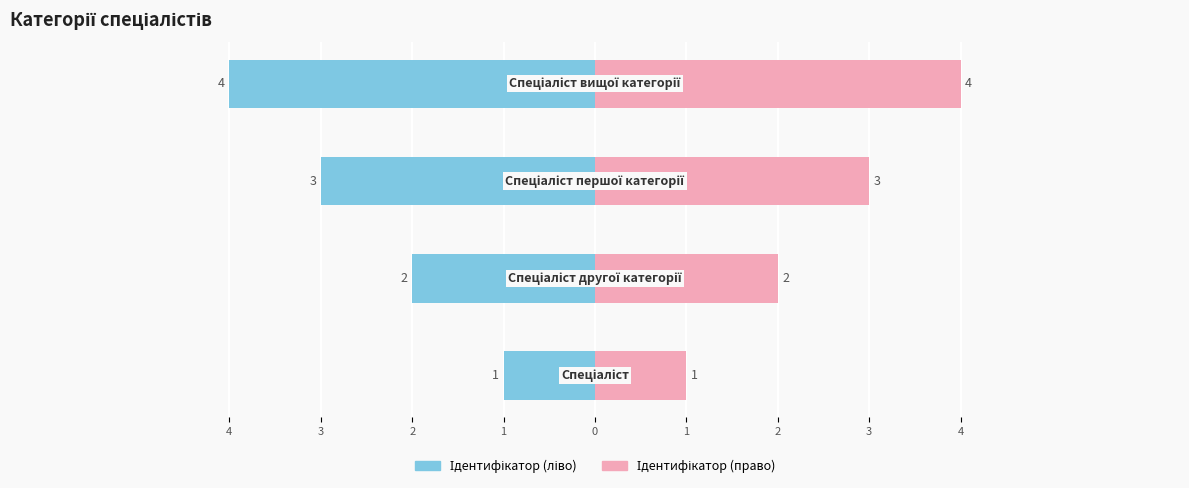

Between 2 and 1, which series saw the biggest shift?

Ідентифікатор (ліво)